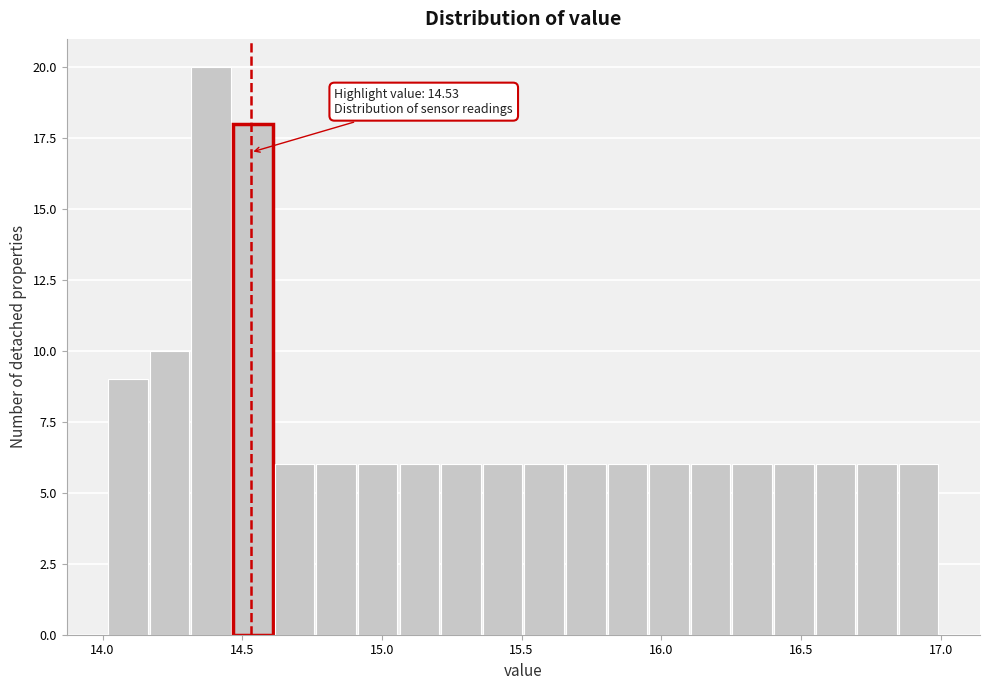

Read against the x-axis, roughly where is the centre of the tallest bar?

14.40